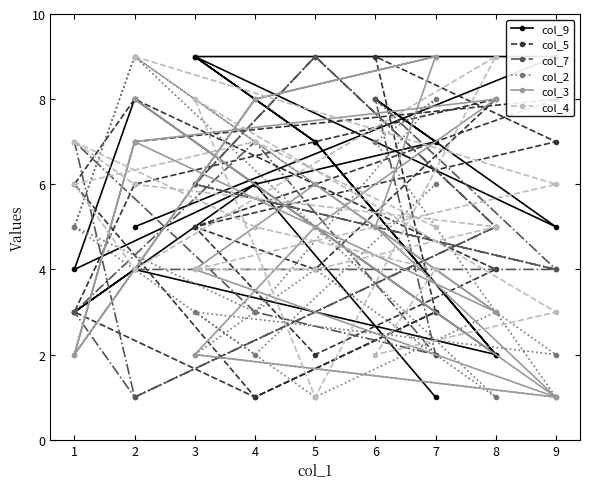

Which series changed the most between 8 and 2?

col_9